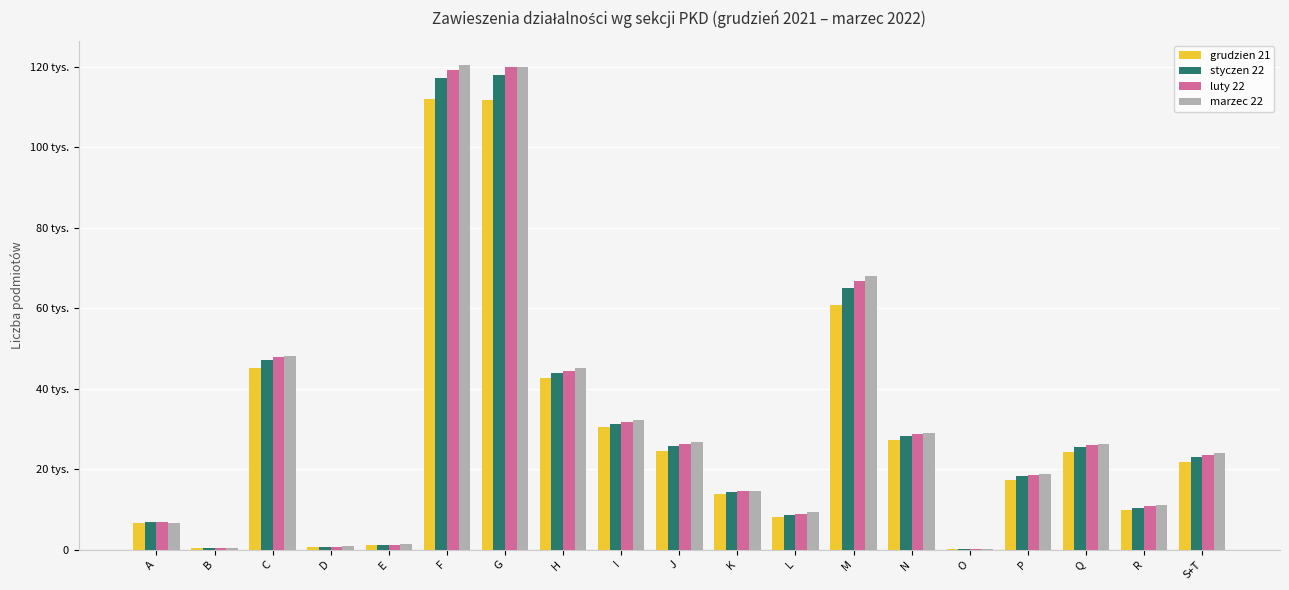

What is the value of the marzec 22 bar at the 7th from the left?

119871